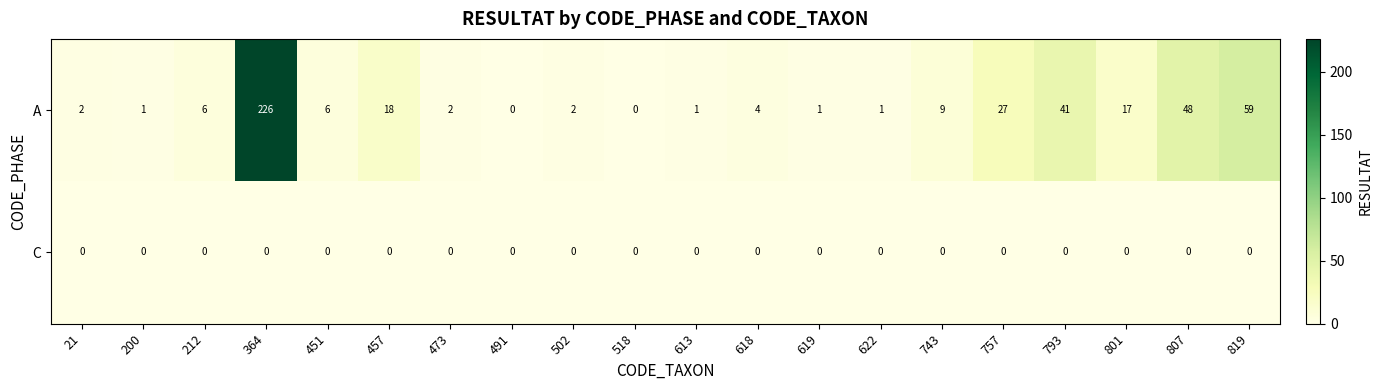

Where is A nearest to the value 113?

819